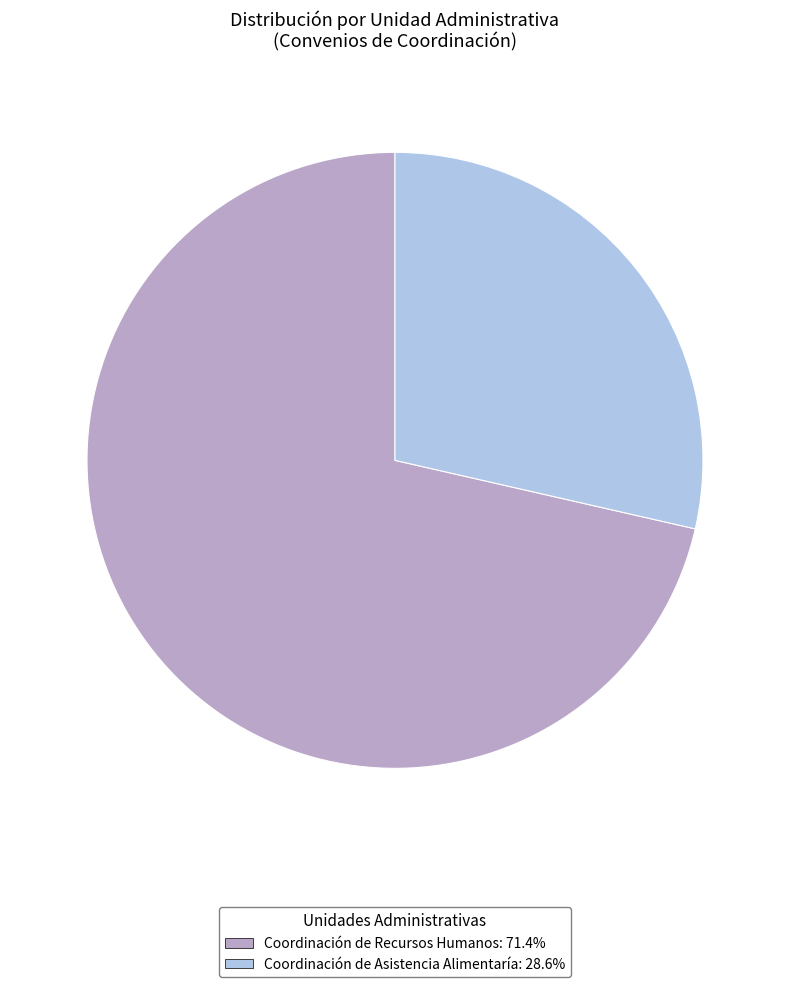

What is the ratio of the value at Coordinación de Recursos Humanos: 71.4% to the value at Coordinación de Asistencia Alimentaría: 28.6%?

2.5